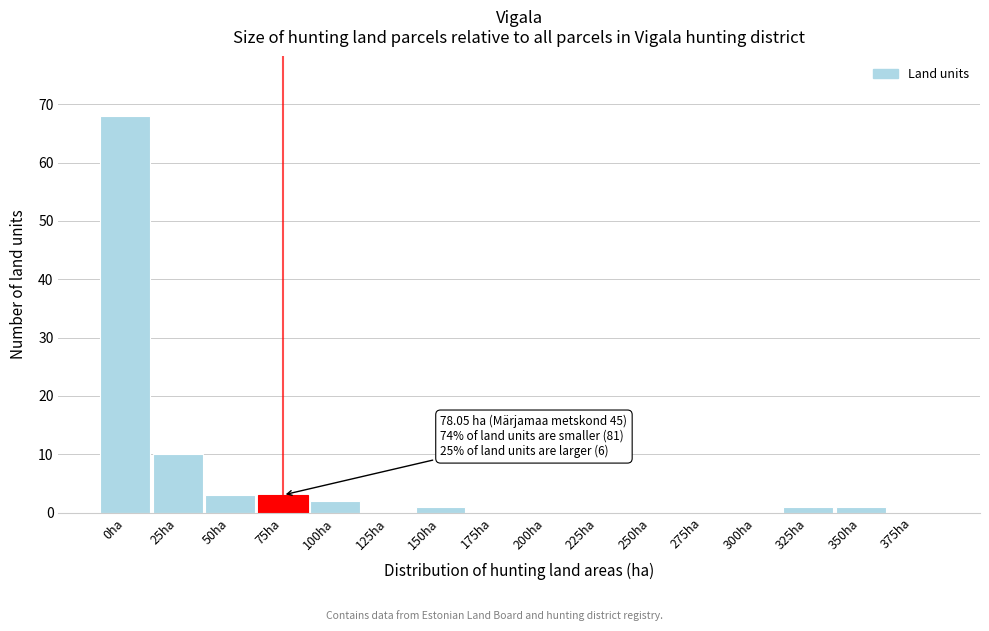

Reading left to right, what are all the values shown in this chart?

0ha=68	25ha=10	50ha=3	75ha=3	100ha=2	125ha=0	150ha=1	175ha=0	200ha=0	225ha=0	250ha=0	275ha=0	300ha=0	325ha=1	350ha=1	375ha=0